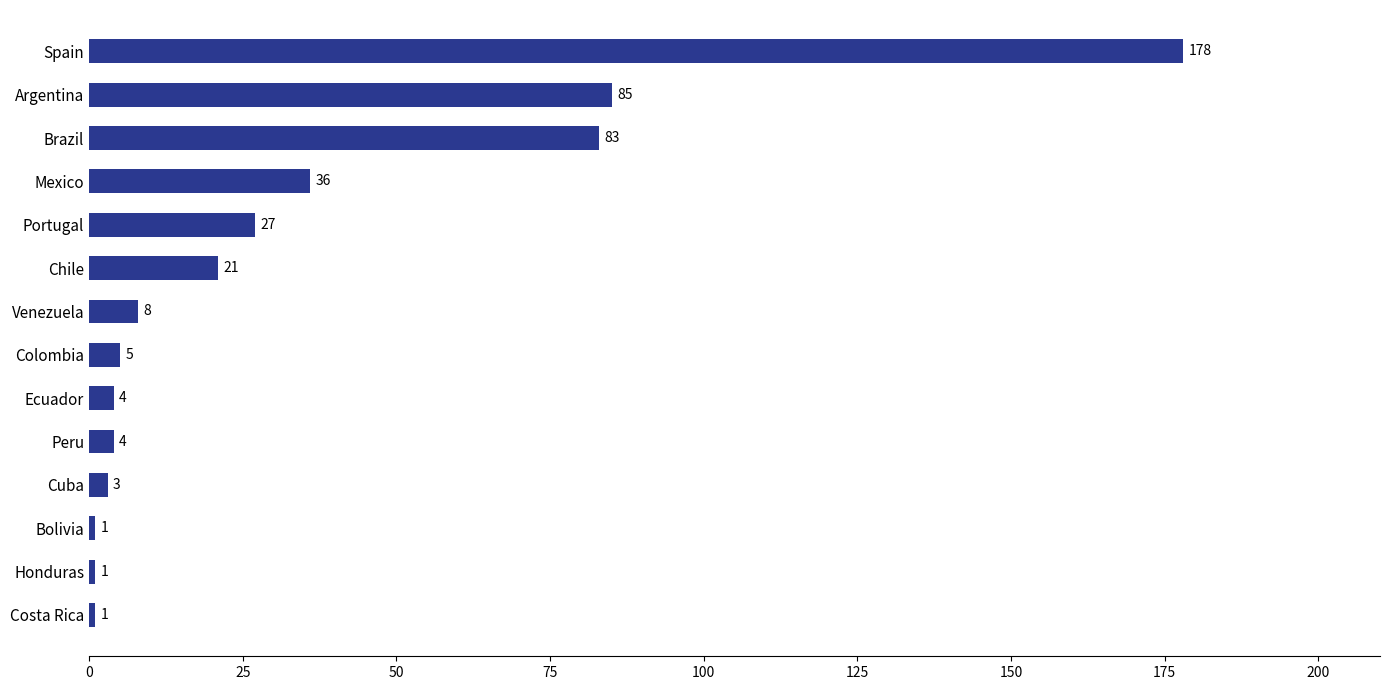

The chart shows a value of 5 at Colombia. True or false?

True